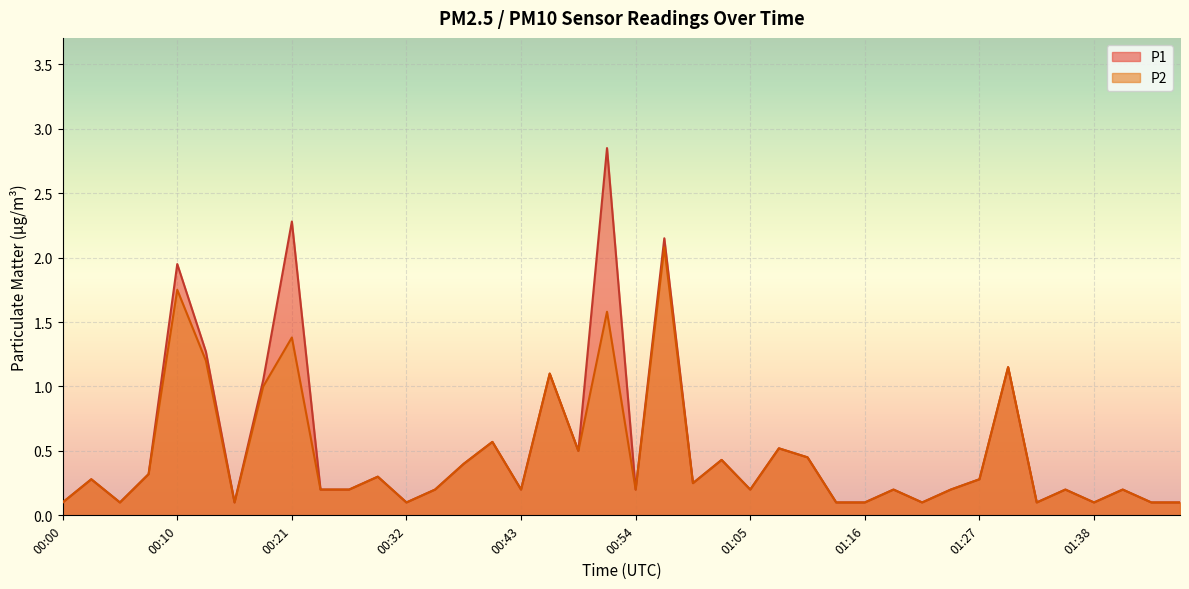

Which label corresponds to the smallest value in the chart?

00:00